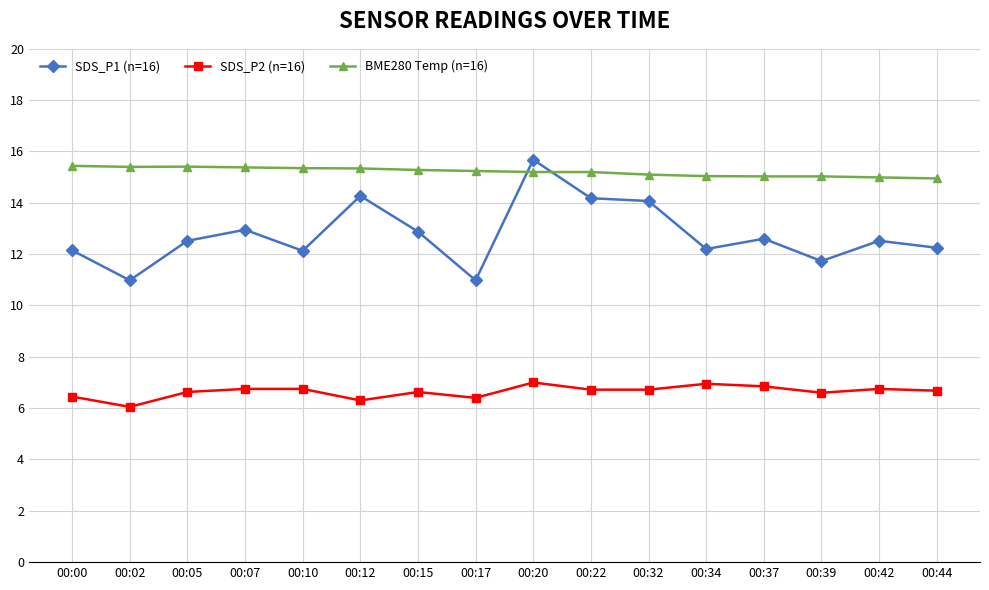

At which category does SDS_P2 (n=16) reach its first local valley?

00:02